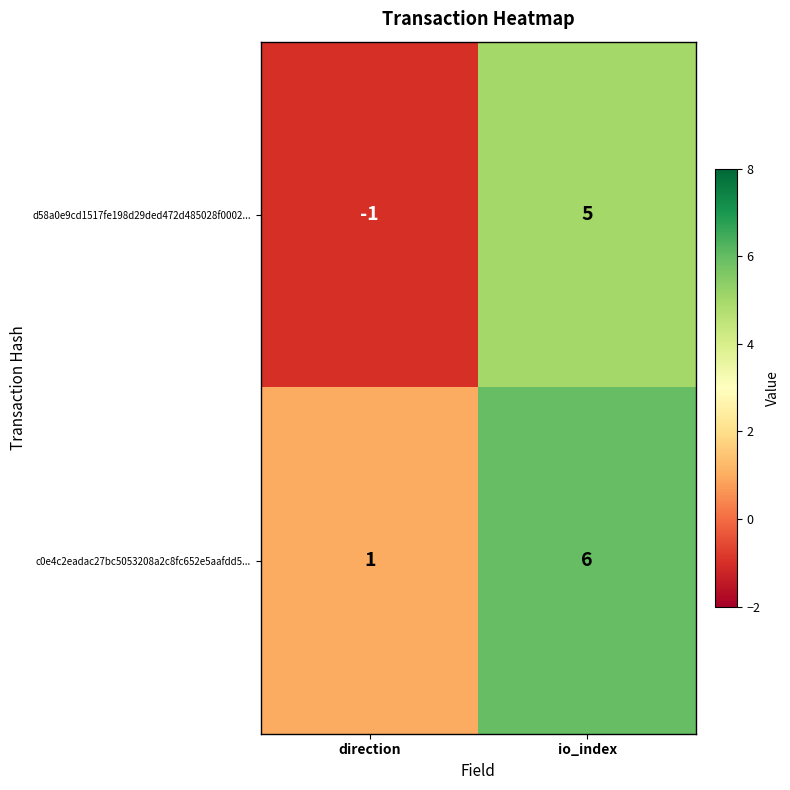

What is the approximate value of d58a0e9cd1517fe198d29ded472d485028f0002... at io_index?

5